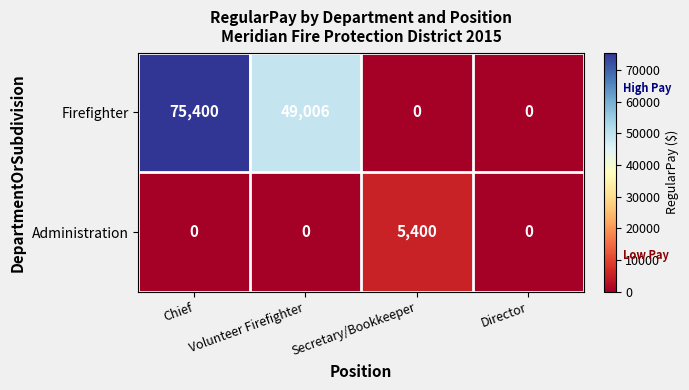

What is the difference between the highest and lowest values at Volunteer Firefighter?

49006